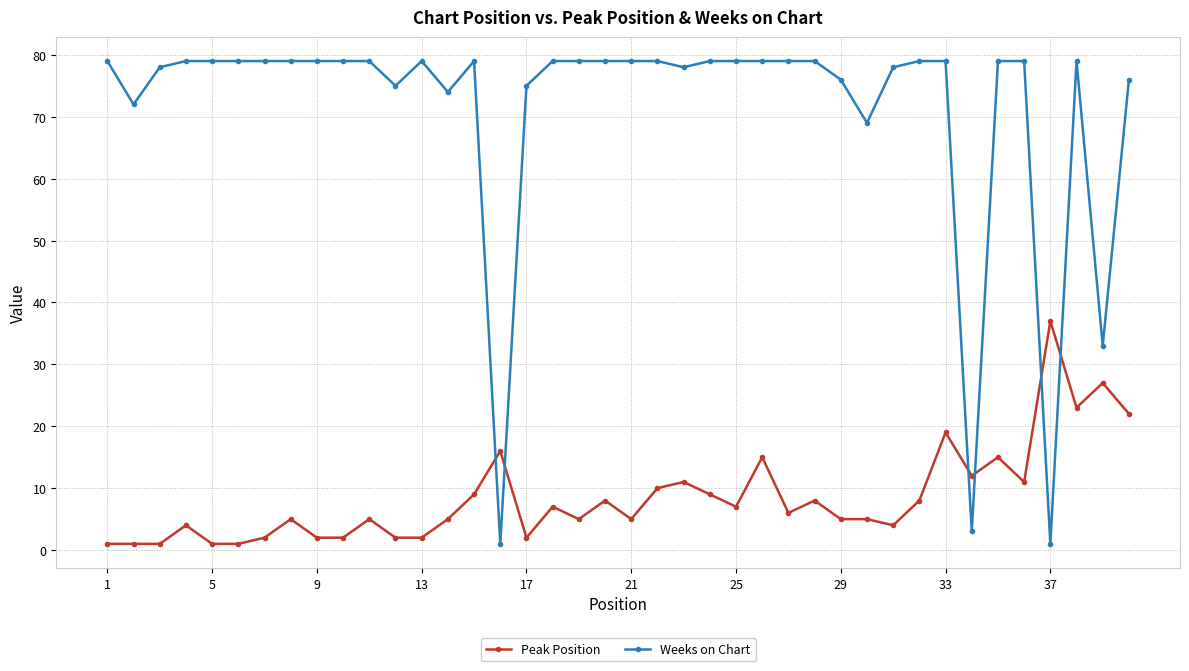

What is the value of the Weeks on Chart point at the 31st from the left?

78